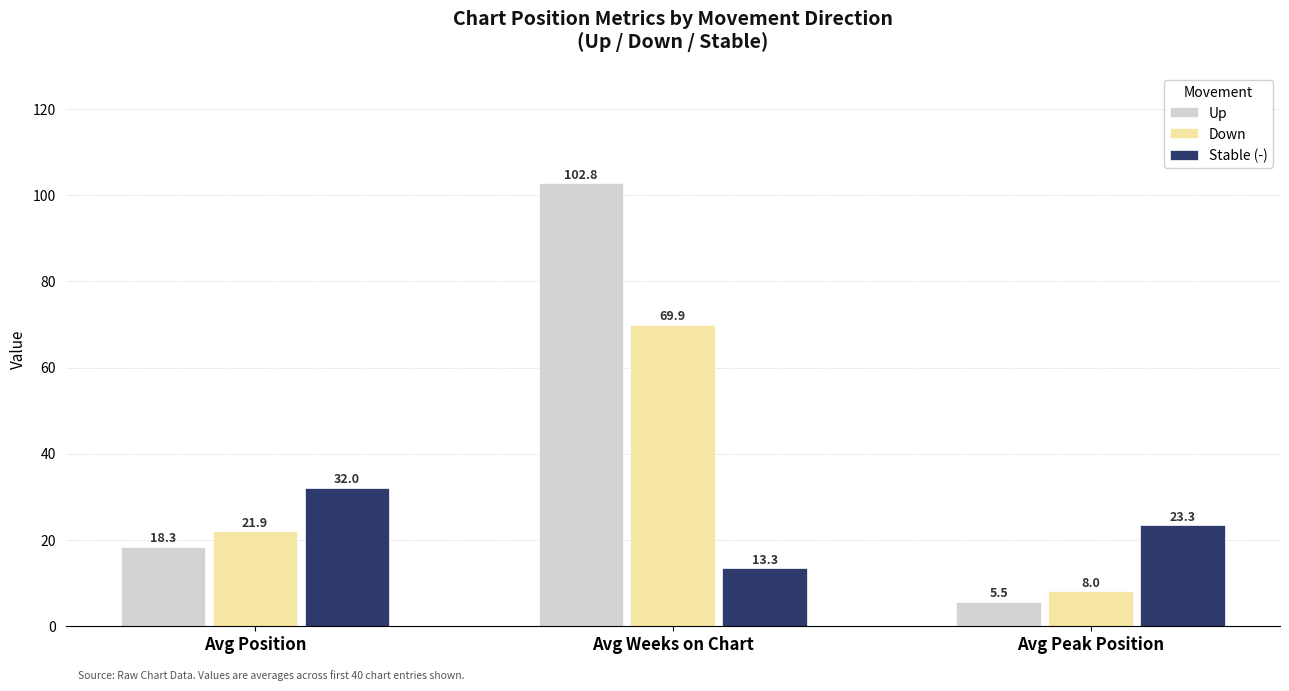

At how many categories does at least one series exceed 10?

3